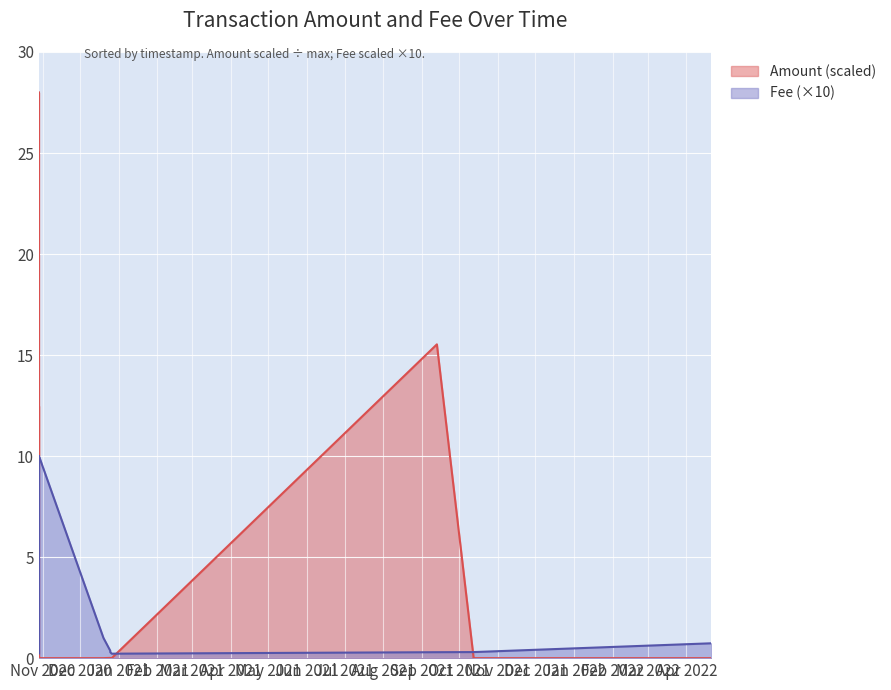

Is the value of Amount at 2020-10-29 00:43:03 greater than the value of Fee at 2020-10-29 00:27:19?

No